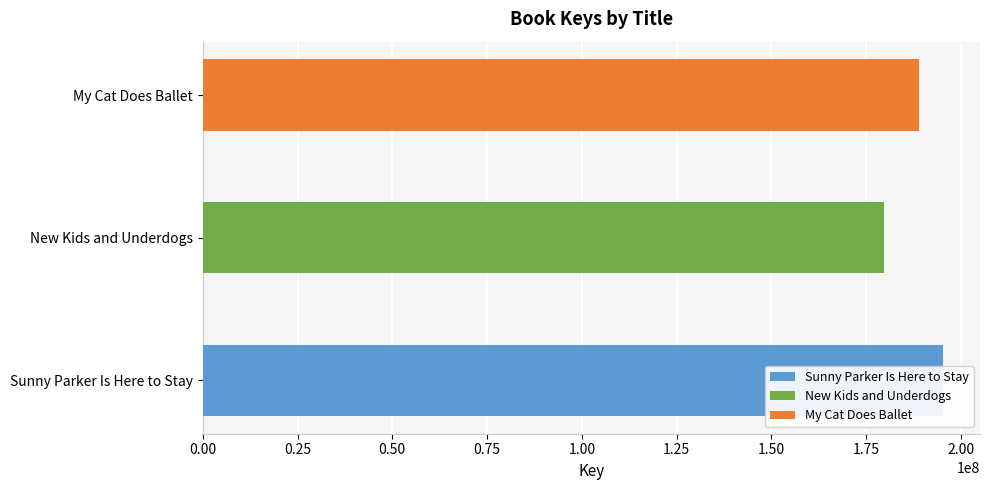

What is the value of the 2nd bar from the left?

179720195